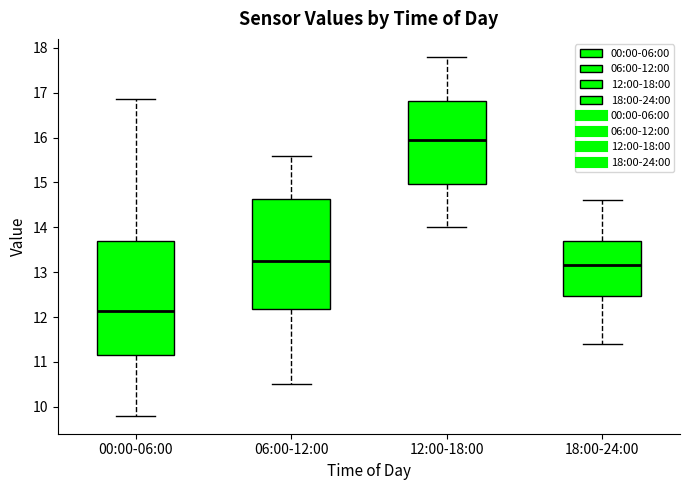

Reading left to right, read every box against the y-axis: the position of its median line, the range the box covers, and the ends of its whiskers. The values are not printed on the chart, so give them approximately, as read against the axis.

00:00-06:00: median 12.1, box 11.2 to 13.7, whiskers 9.8 to 16.9
06:00-12:00: median 13.3, box 12.2 to 14.6, whiskers 10.5 to 15.6
12:00-18:00: median 16.0, box 15.0 to 16.8, whiskers 14.0 to 17.8
18:00-24:00: median 13.2, box 12.5 to 13.7, whiskers 11.4 to 14.6